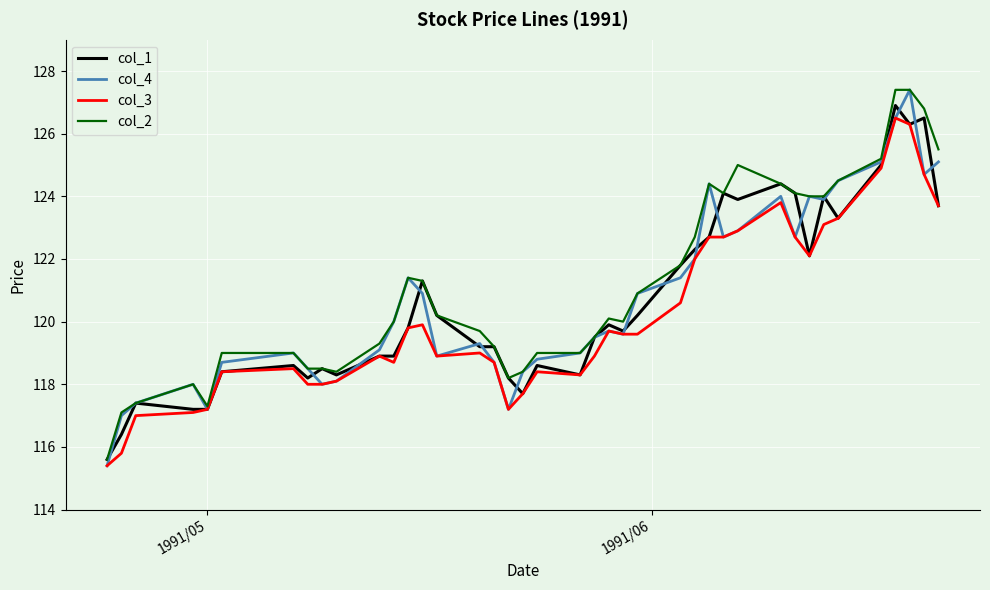

Reading left to right, list all the values displayed in this chart.

col_1: 115.6	116.4	117.4	117.2	117.2	118.4	118.6	118.2	118.5	118.3	118.9	118.9	119.8	121.3	120.2	119.2	119.2	118.2	117.7	118.6	118.3	119.5	119.9	119.7	120.2	121.8	122.3	122.7	124.1	123.9	124.4	124.1	122.1	124.0	123.3	125.0	126.9	126.3	126.5	123.7
col_4: 115.4	117.0	117.4	118.0	117.2	118.7	119.0	118.5	118.0	118.1	119.1	120.0	121.4	120.9	118.9	119.3	118.7	117.2	118.4	118.8	119.0	119.5	119.7	119.6	120.9	121.4	122.0	124.4	122.7	122.9	124.0	122.7	124.0	123.9	124.5	125.1	126.5	127.4	124.7	125.1
col_3: 115.4	115.8	117.0	117.1	117.2	118.4	118.5	118.0	118.0	118.1	118.9	118.7	119.8	119.9	118.9	119.0	118.7	117.2	117.7	118.4	118.3	118.9	119.7	119.6	119.6	120.6	122.0	122.7	122.7	122.9	123.8	122.7	122.1	123.1	123.3	124.9	126.5	126.3	124.7	123.7
col_2: 115.6	117.1	117.4	118.0	117.3	119.0	119.0	118.5	118.5	118.4	119.3	120.0	121.4	121.3	120.2	119.7	119.2	118.2	118.4	119.0	119.0	119.5	120.1	120.0	120.9	121.8	122.7	124.4	124.1	125.0	124.4	124.1	124.0	124.0	124.5	125.2	127.4	127.4	126.8	125.5